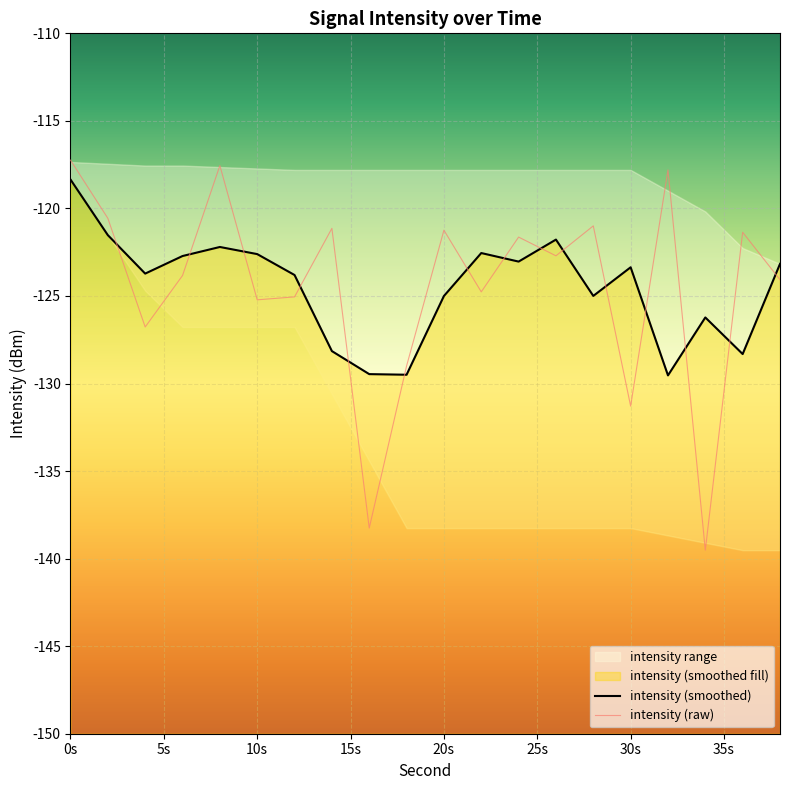

Rank the series by their maximum value, from highest to lowest.

intensity (raw), intensity (smoothed)